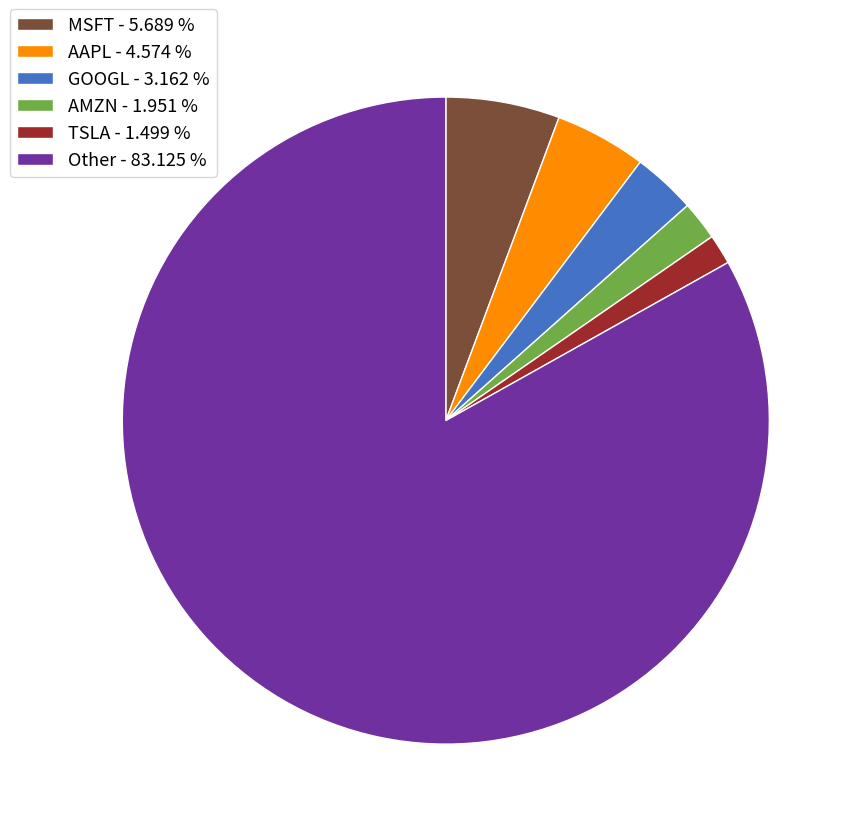

Which category has the biggest portion of the pie?

Other - 83.125 %